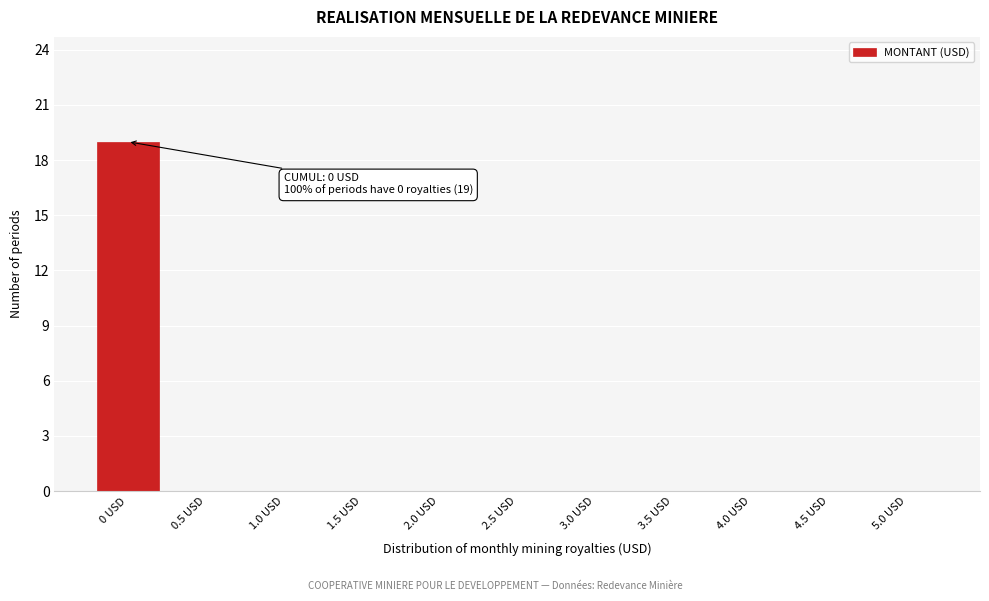

Reading left to right, extract all data points from this chart.

0 USD=19	0.5 USD=0	1.0 USD=0	1.5 USD=0	2.0 USD=0	2.5 USD=0	3.0 USD=0	3.5 USD=0	4.0 USD=0	4.5 USD=0	5.0 USD=0